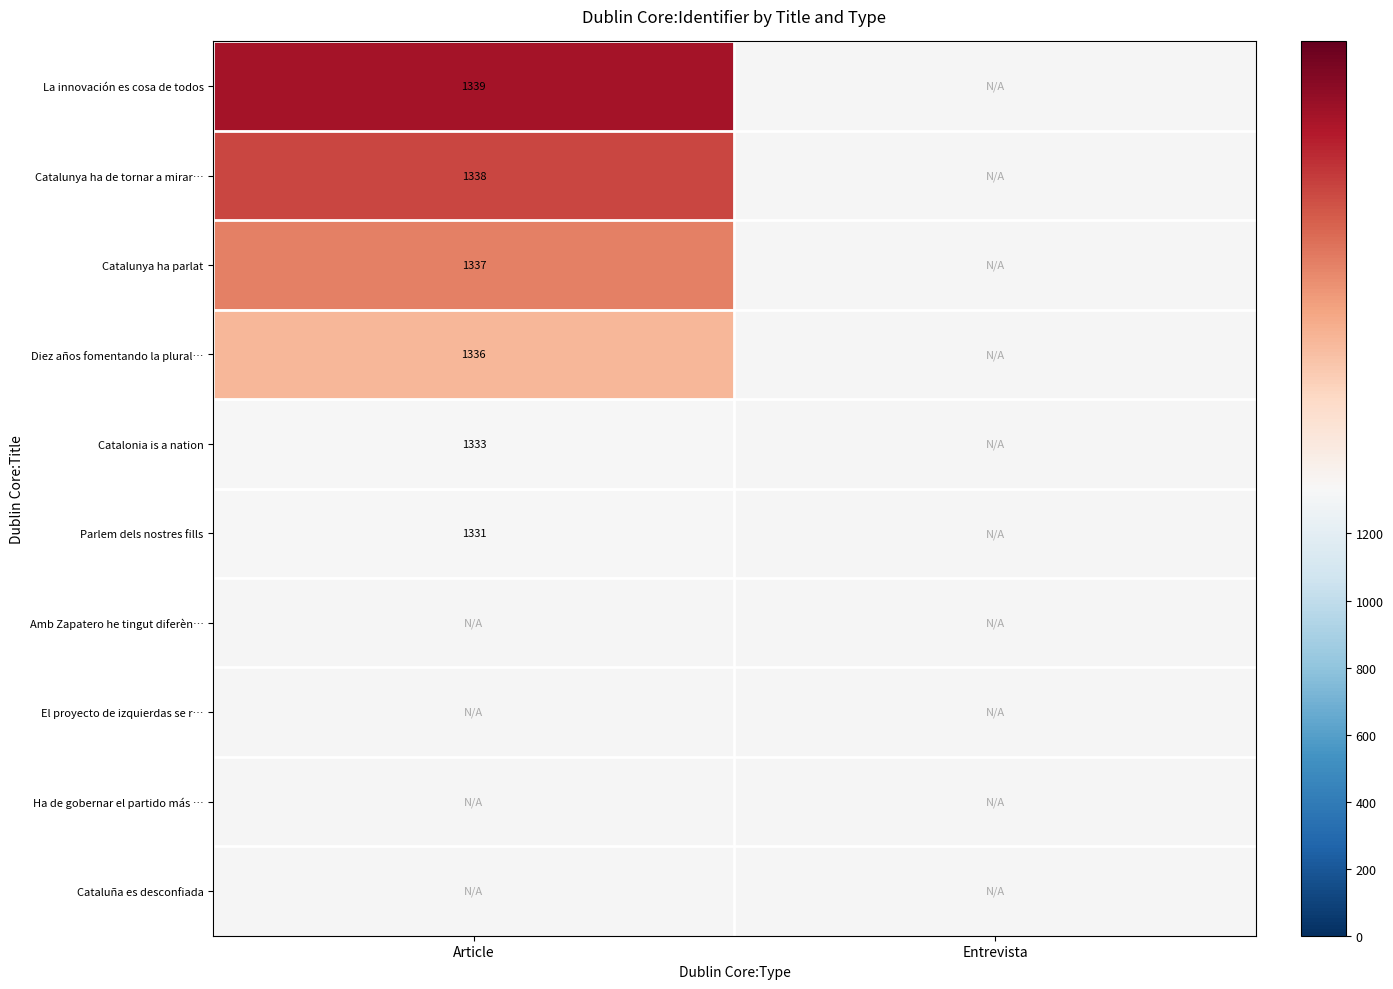

Is the value of Diez años fomentando la plural… at Article greater than the value of Catalunya ha parlat at Article?

No